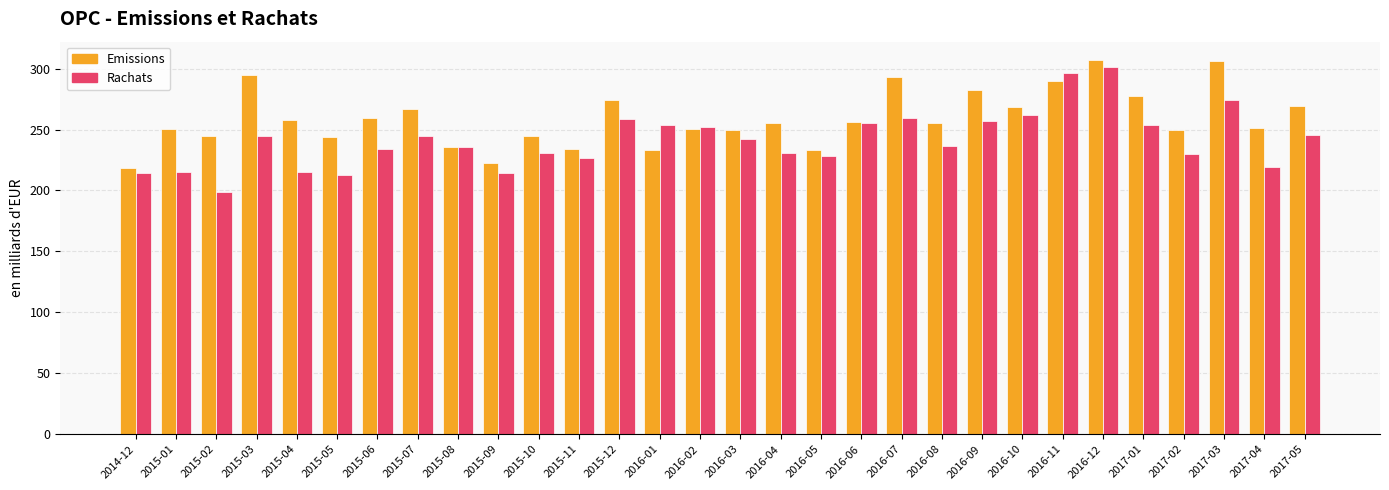

What is the average value of the Emissions series?

259.2